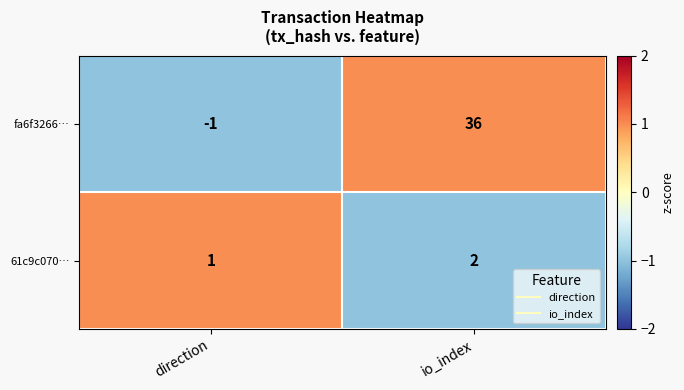

Which category has the lowest value across all series?

direction